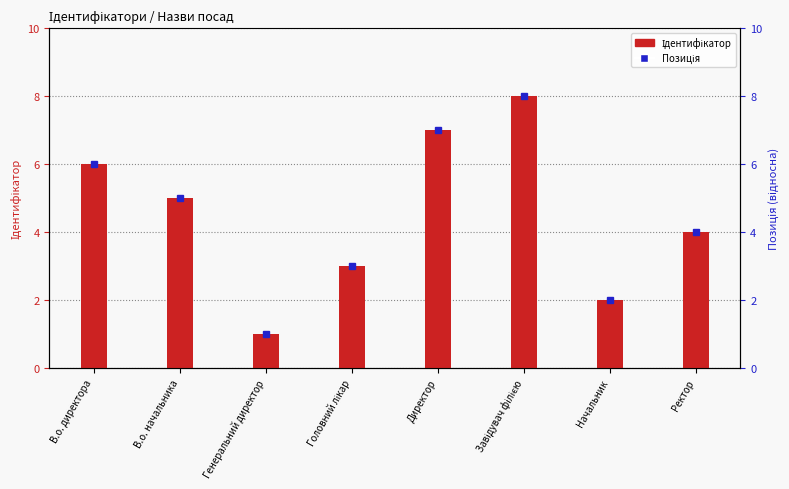

Which category has the highest value across all series?

Завідувач філією